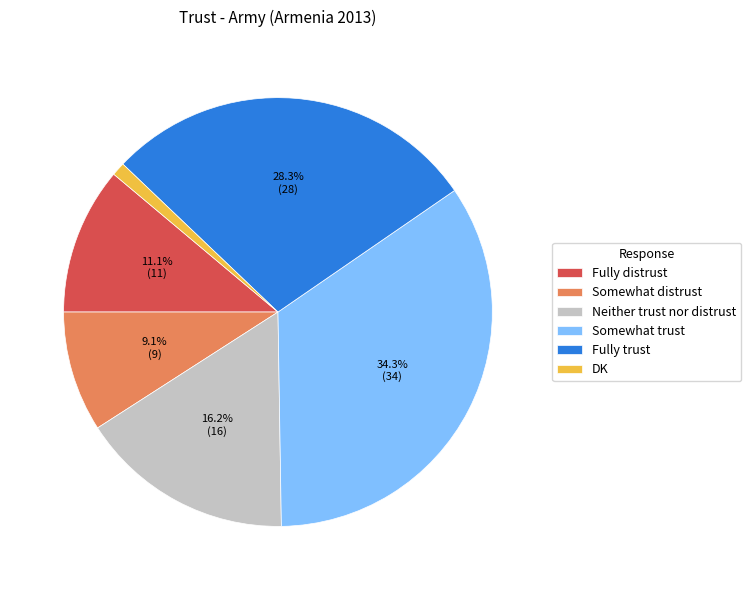

Is it true that Fully trust is 40% of the pie?

False